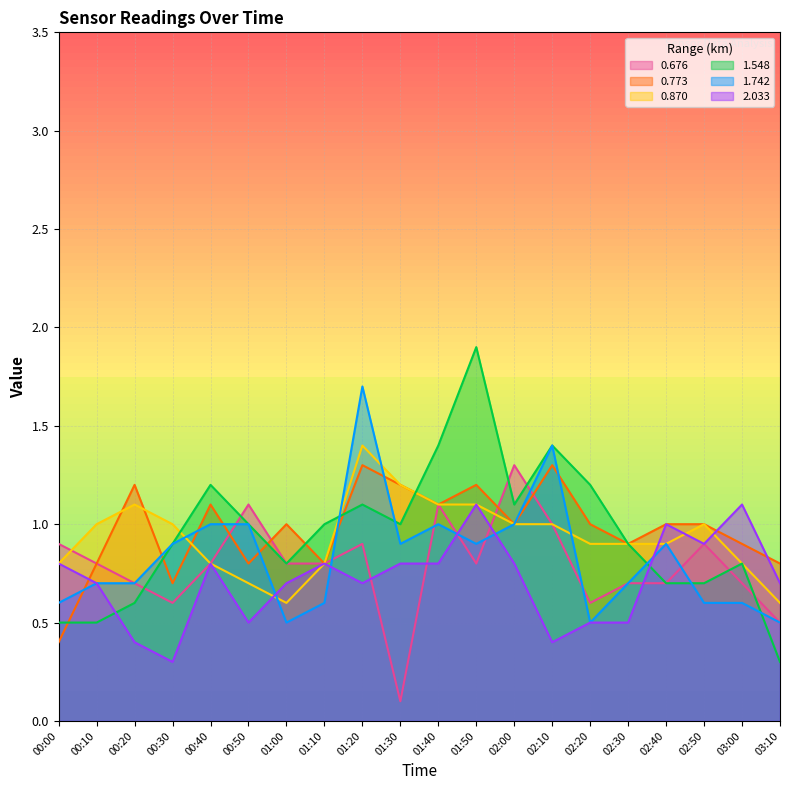

How many data points in 1.548 are less than 1?

10